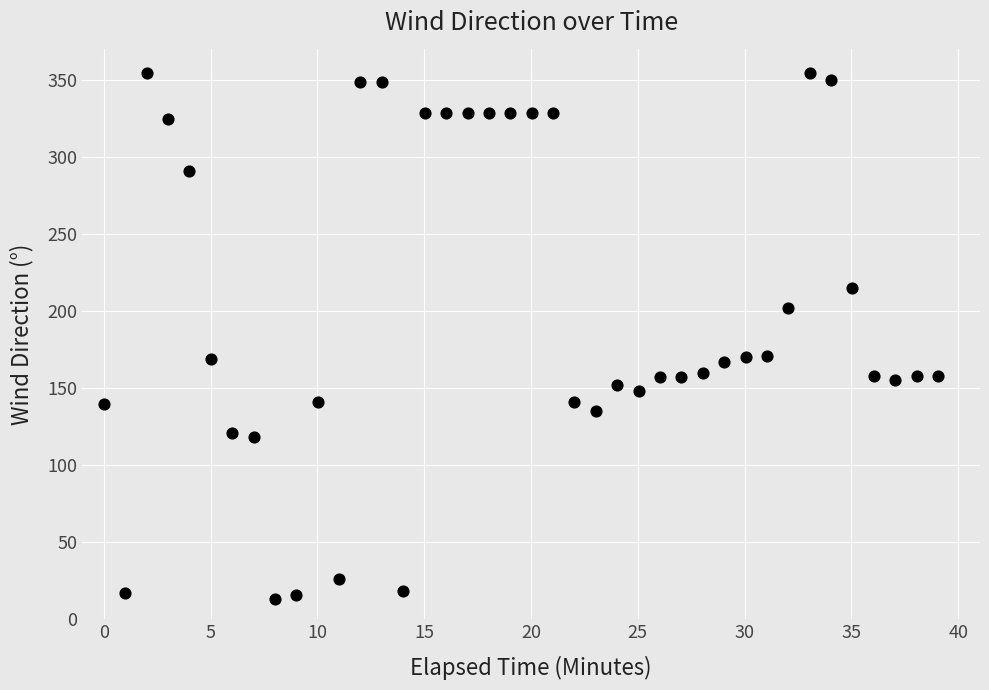

What is the range of Y values (max minus min)?

342